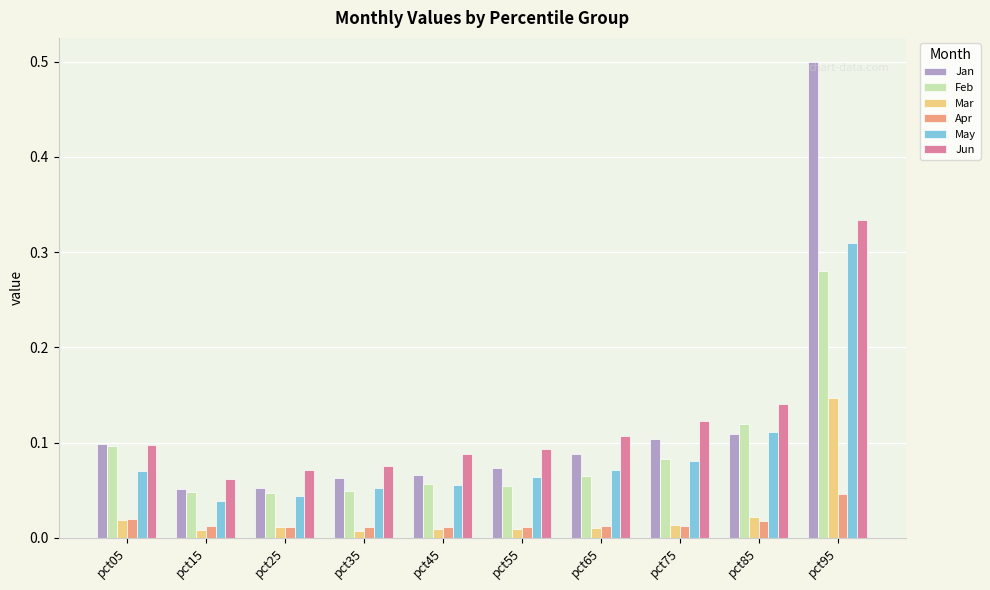

What is the greatest value displayed?

0.5